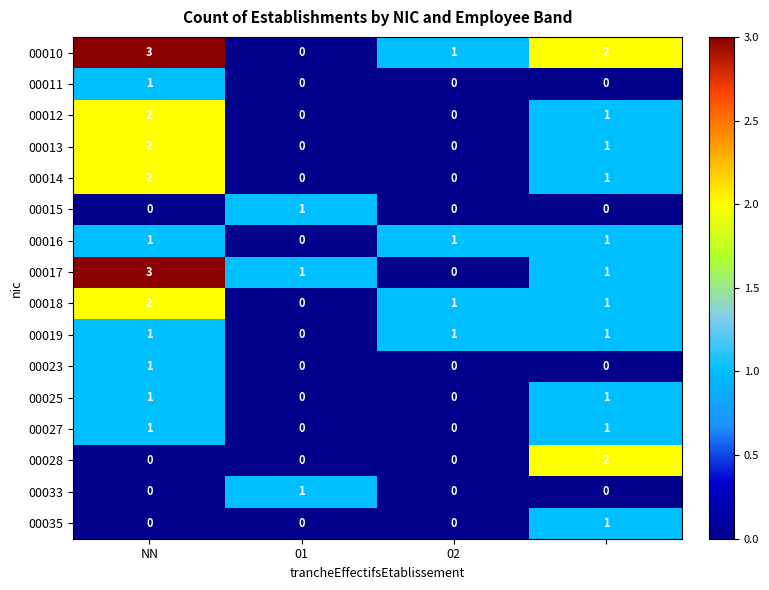

Count the 00025 values in the range 0 to 1.

4